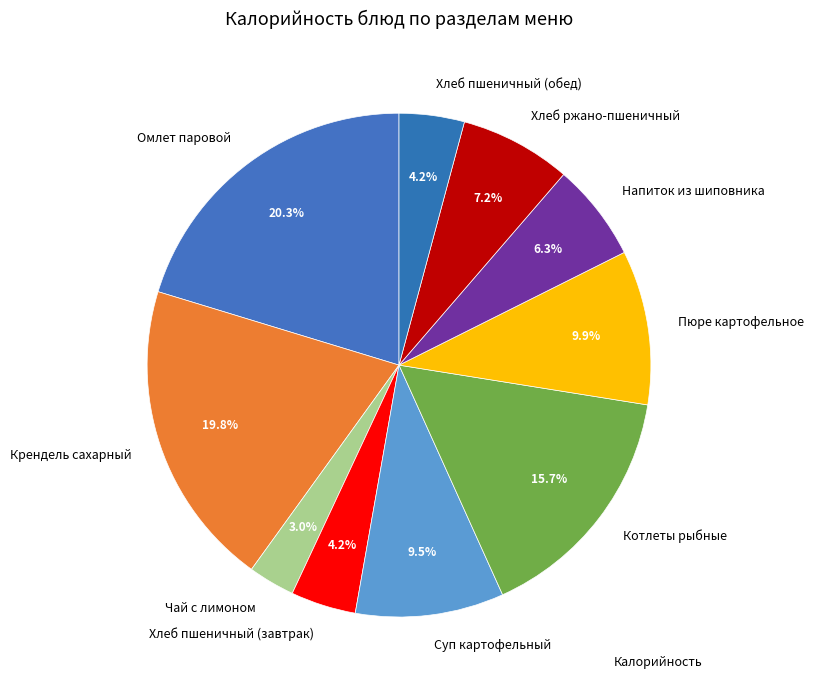

The Котлеты рыбные slice represents 16% of the pie. True or false?

True